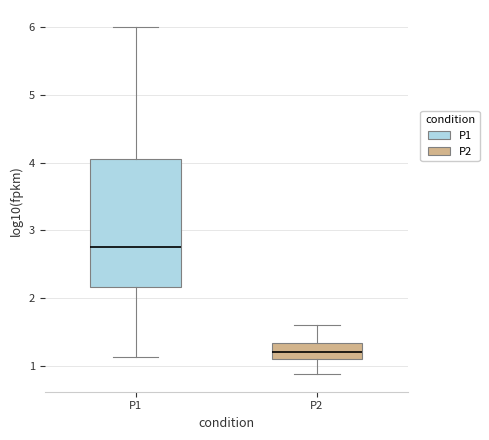

Reading left to right, transcribe this box plot: for each box, give where its median line is, the range the box spans, and where its two whiskers end, as read against the y-axis. The values are not printed on the chart, so give them approximately, as read against the axis.

P1: median 2.8, box 2.2 to 4.0, whiskers 1.1 to 6.0
P2: median 1.2, box 1.1 to 1.3, whiskers 0.9 to 1.6